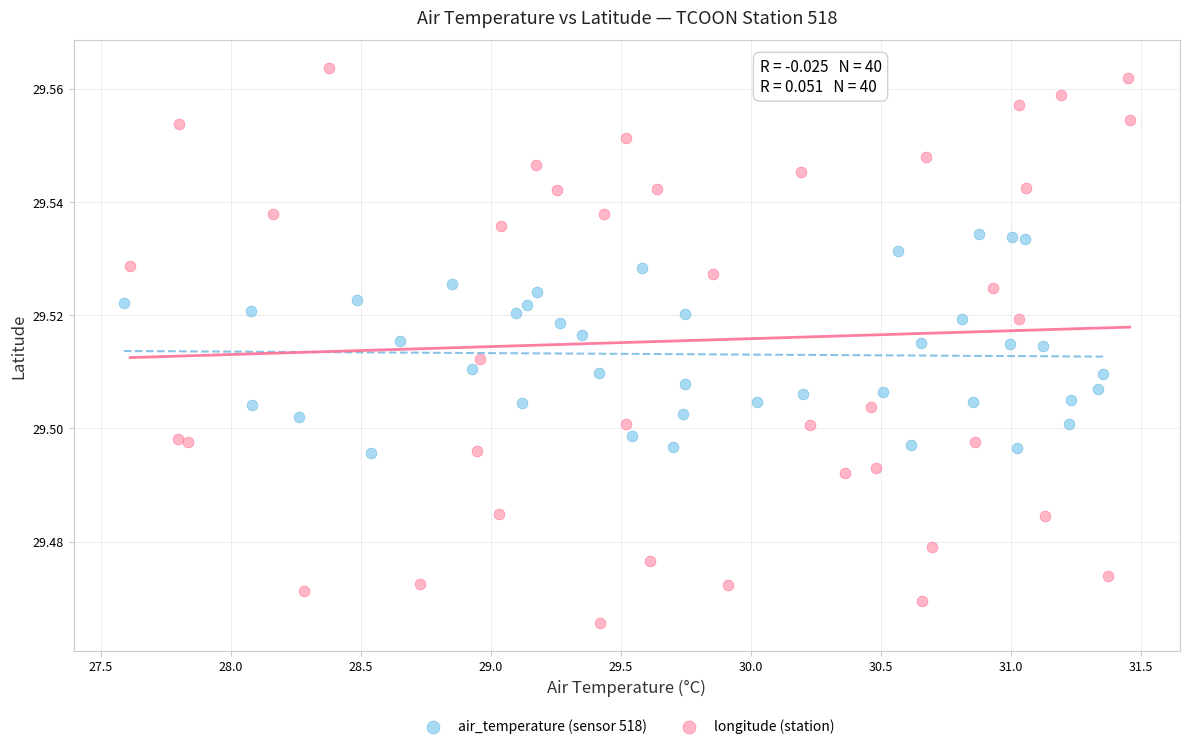

Which series has the widest spread of Y values?

longitude (station)